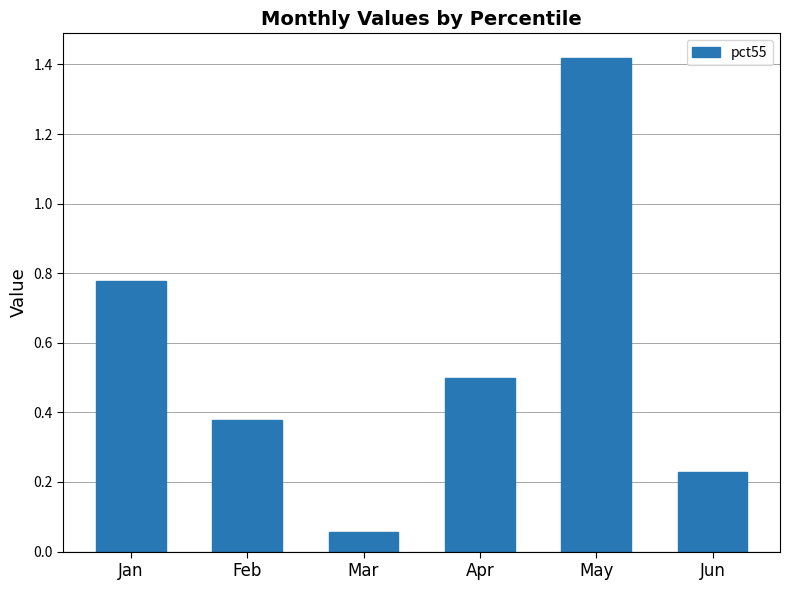

How many distinct data groups are displayed?

1